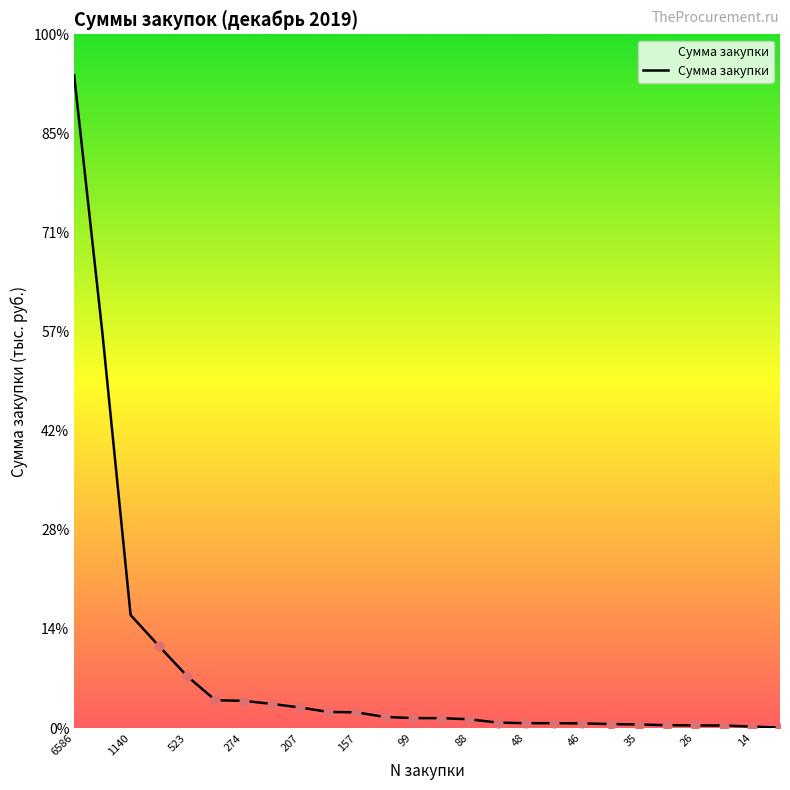

Does the chart have visible grid lines?

No